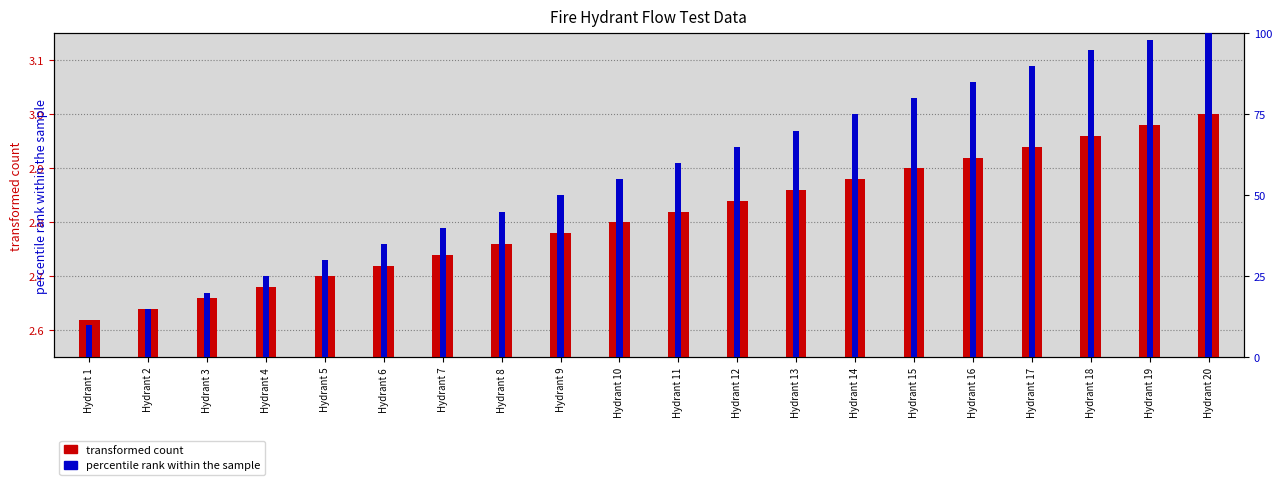

What is the difference between the maximum and minimum values in the percentile rank within the sample series?

90.0